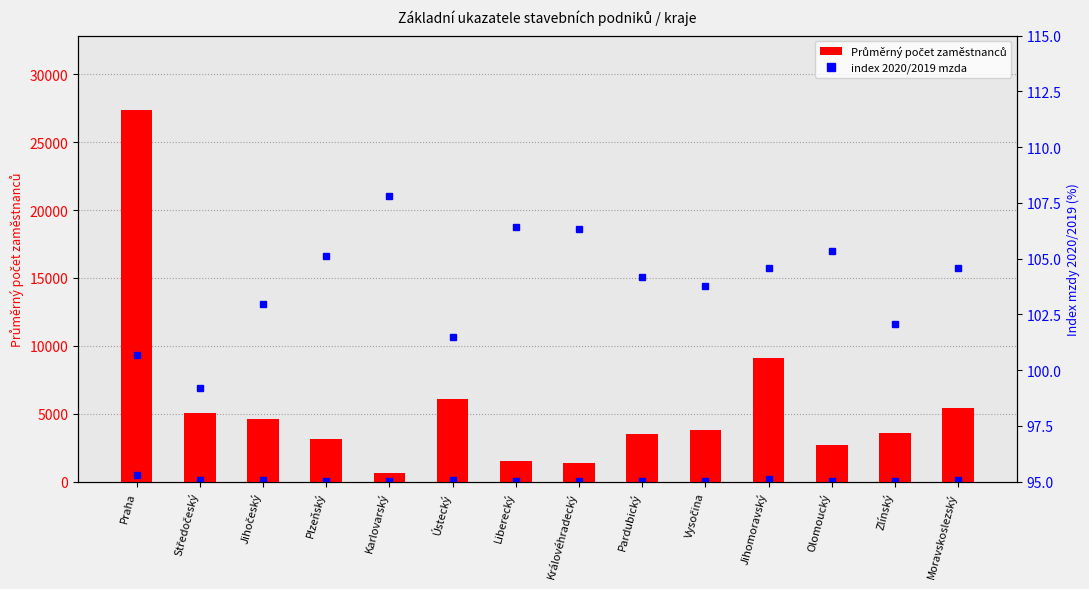

Which series has the largest total across all categories?

Průměrný počet zaměstnanců